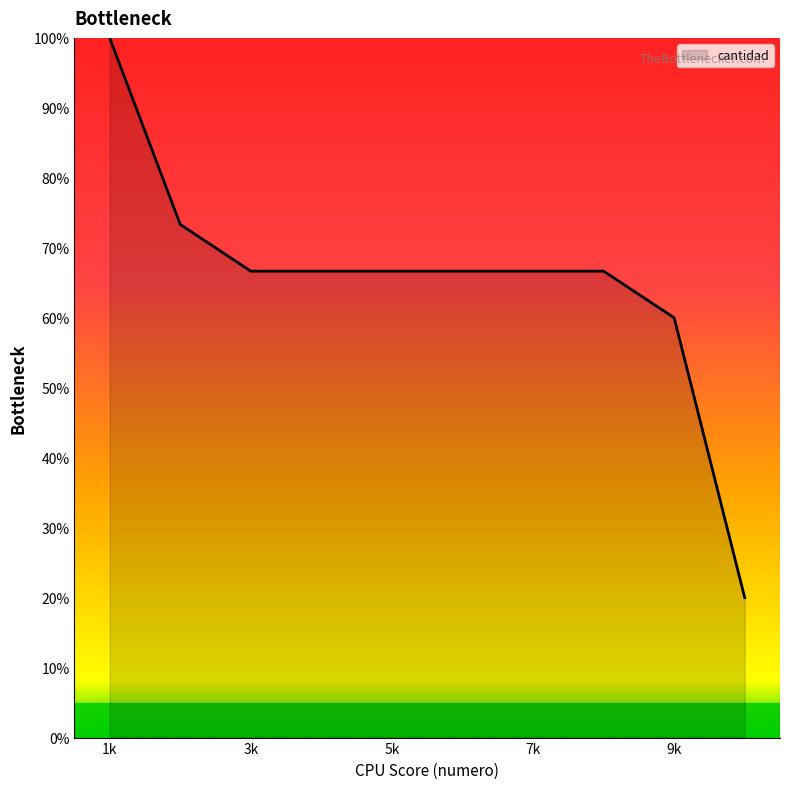

What is the maximum value shown in the chart?

100.0